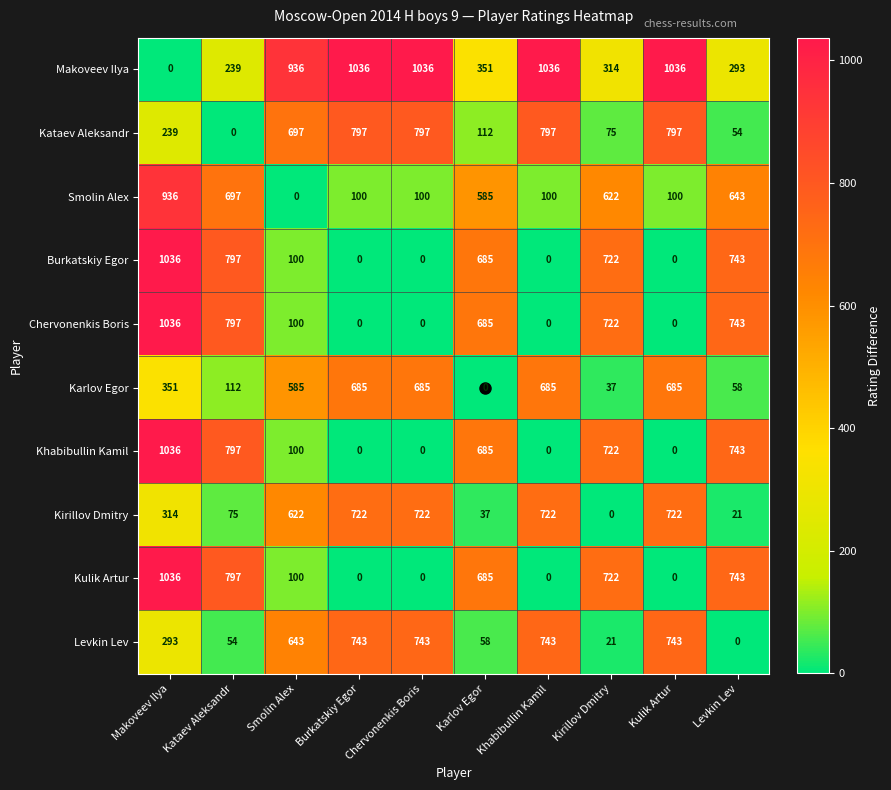

What is the maximum value shown in the chart?

1036